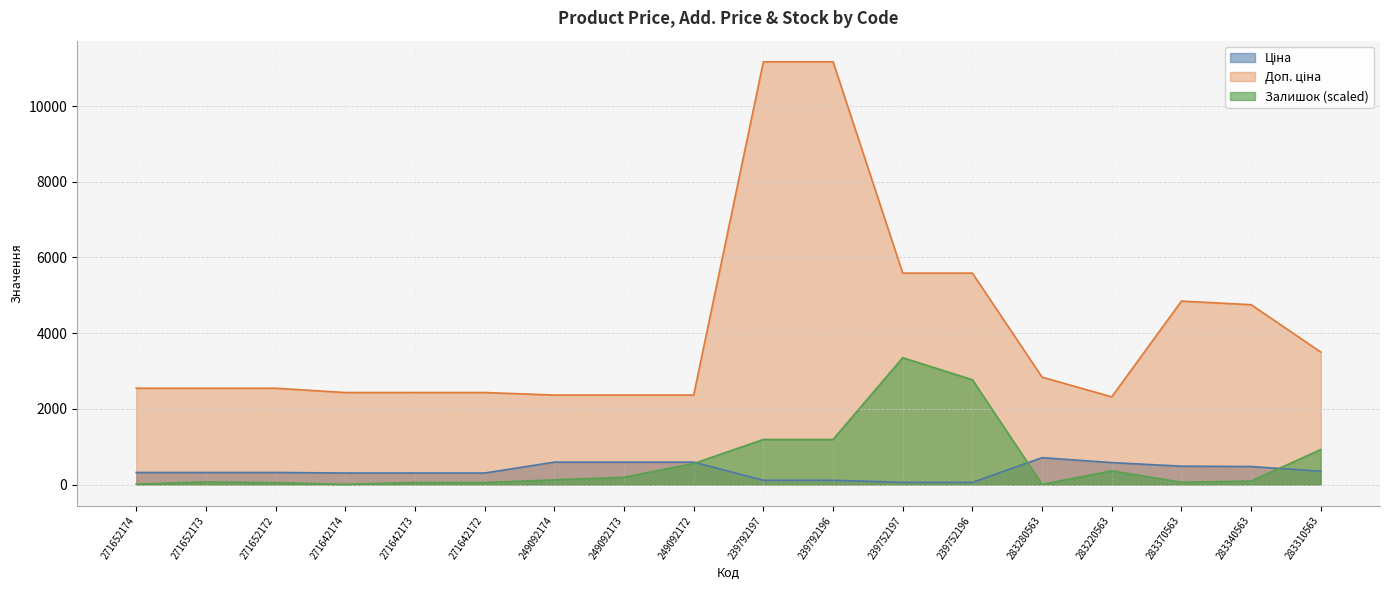

True or false: Доп. ціна and Ціна intersect in this chart.

False